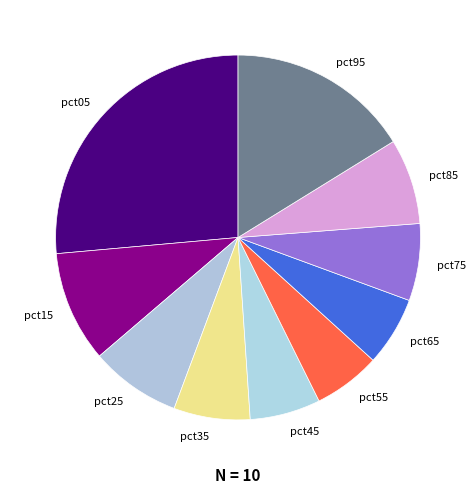

Between pct75 and pct25, which is larger?

pct25